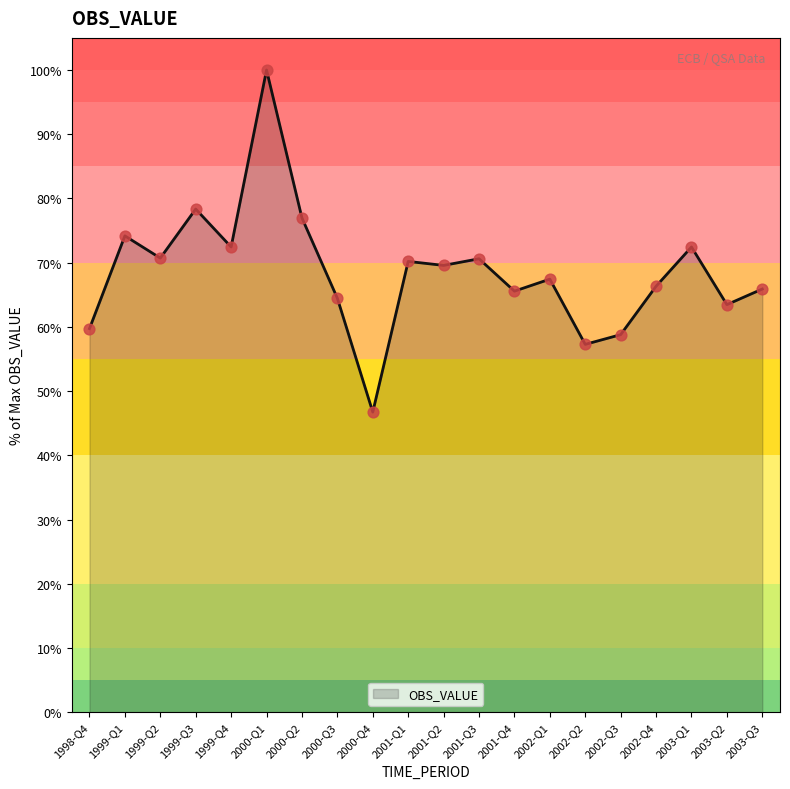

Which has a higher value, 2002-Q2 or 1998-Q4?

1998-Q4